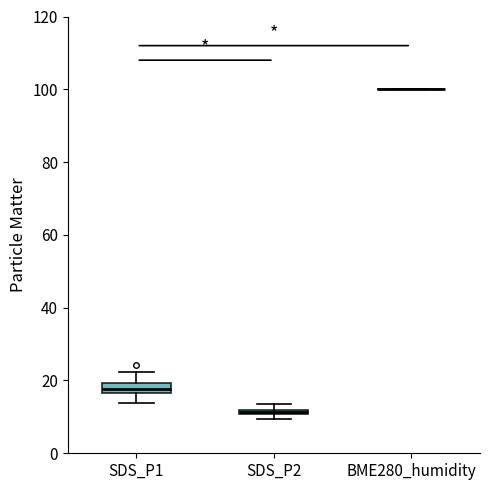

Where is the lower edge of the box for SDS_P2 on the y-axis? The values are not printed on the chart, so give them approximately, as read against the axis.

10